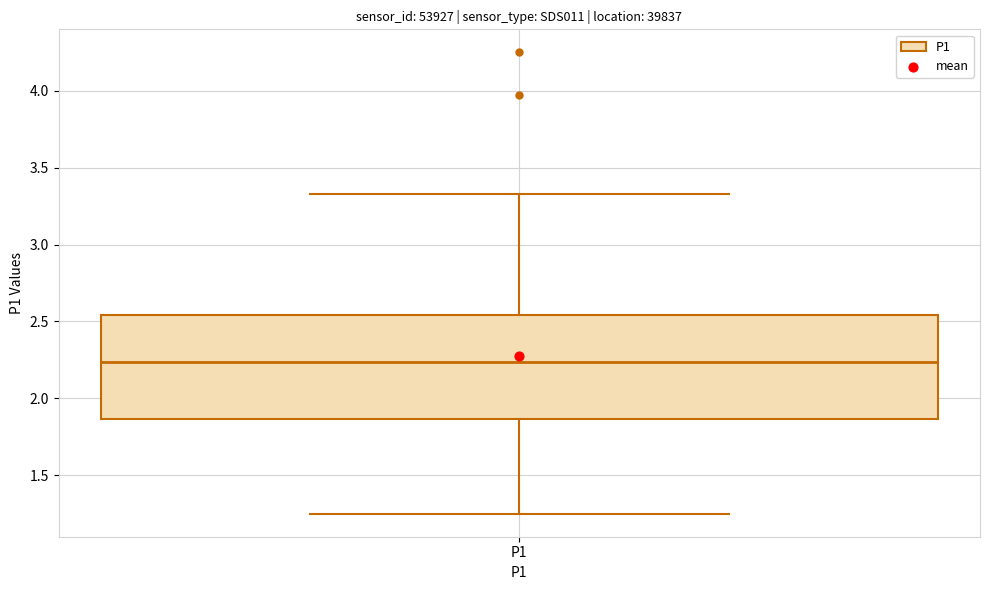

Read this box plot against the y-axis: the position of the median line, the range covered by the box, and the ends of both whiskers. The values are not printed on the chart, so give them approximately, as read against the axis.

median 2.25, box 1.85 to 2.55, whiskers 1.25 to 3.35